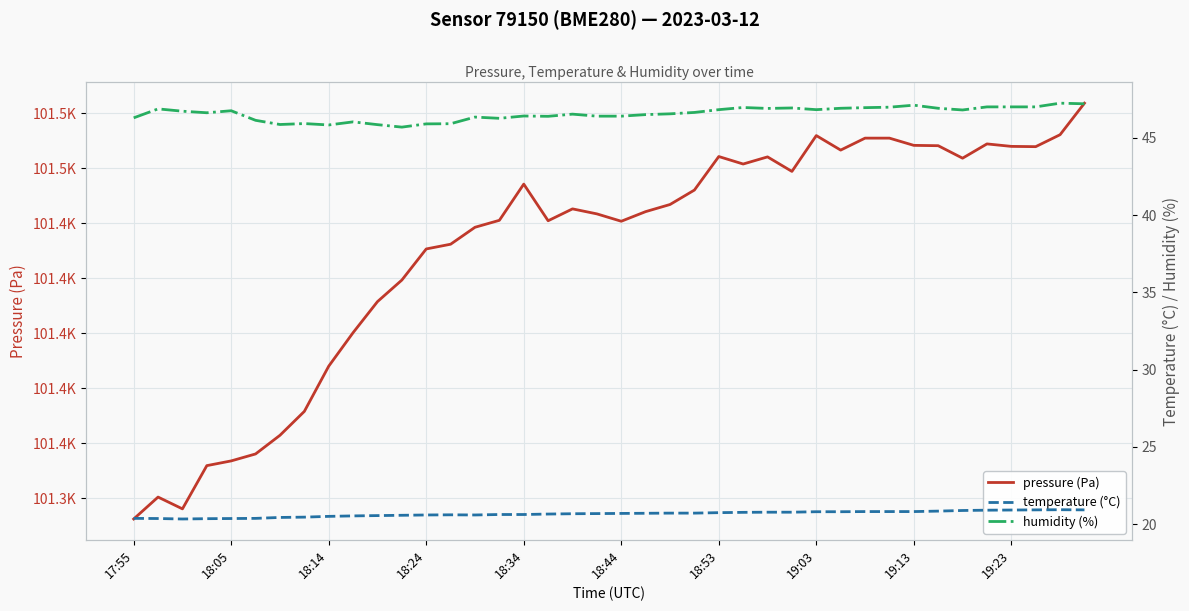

How many categories are shown in the chart?

40